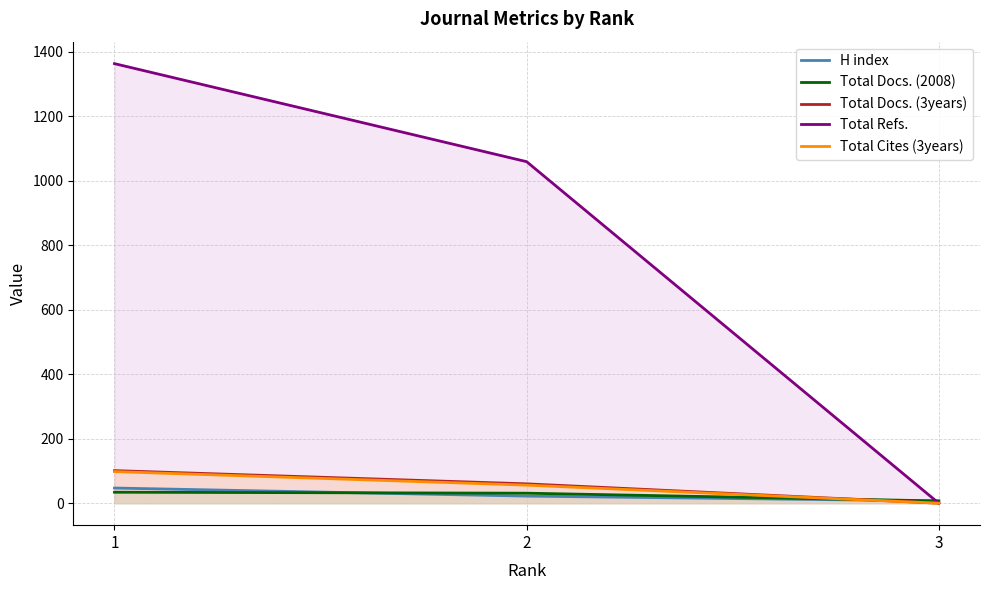

Between 2 and 3, which series saw the biggest shift?

Total Refs.